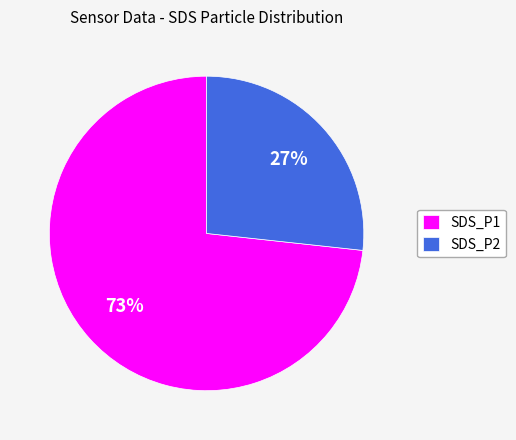

Is the sum of SDS_P1 and SDS_P2 greater than half?

Yes